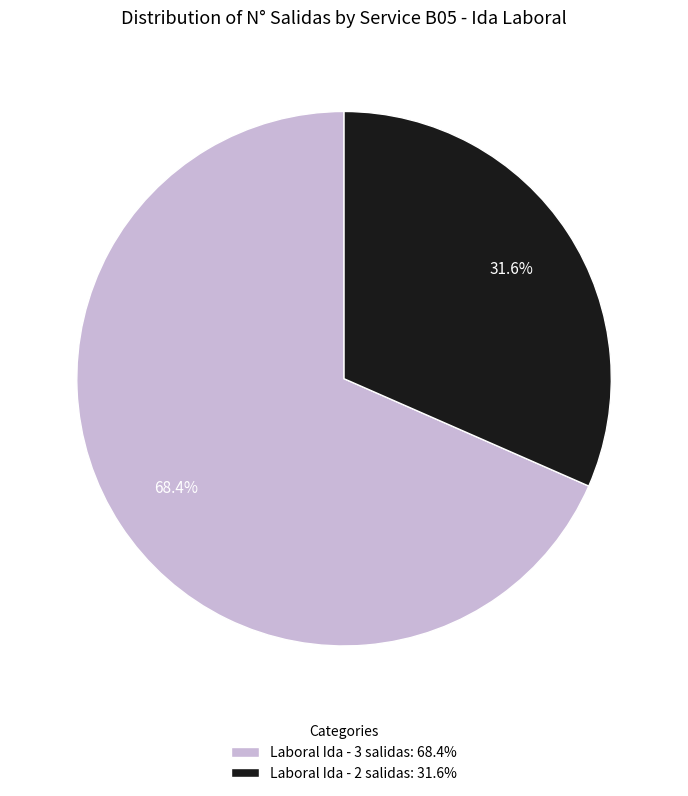

Rank the categories by value from highest to lowest.

Laboral Ida - 3 salidas: 68.4%, Laboral Ida - 2 salidas: 31.6%